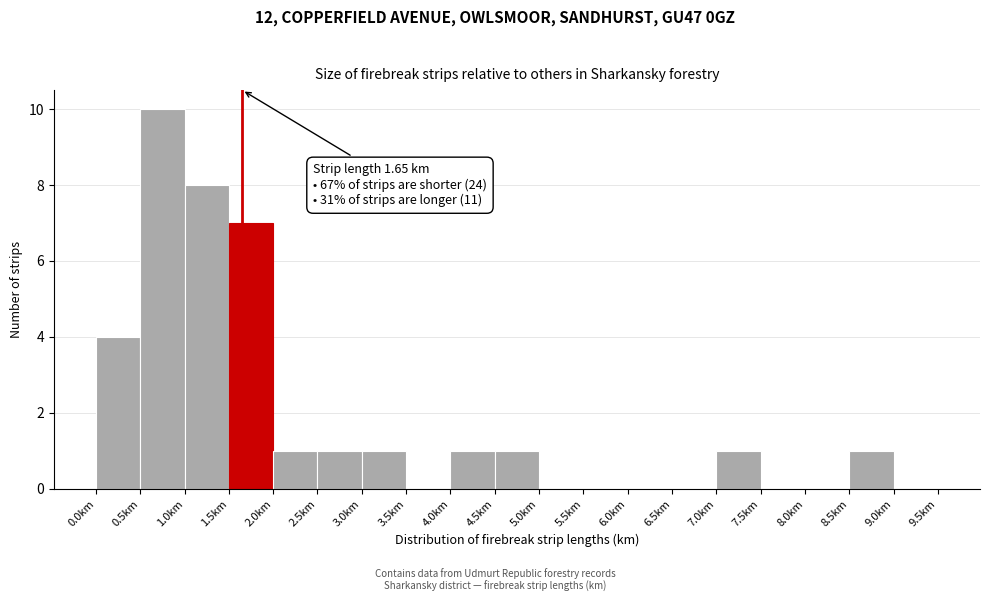

Over which range of the x-axis is the bar tallest?

0.5 to 1.0